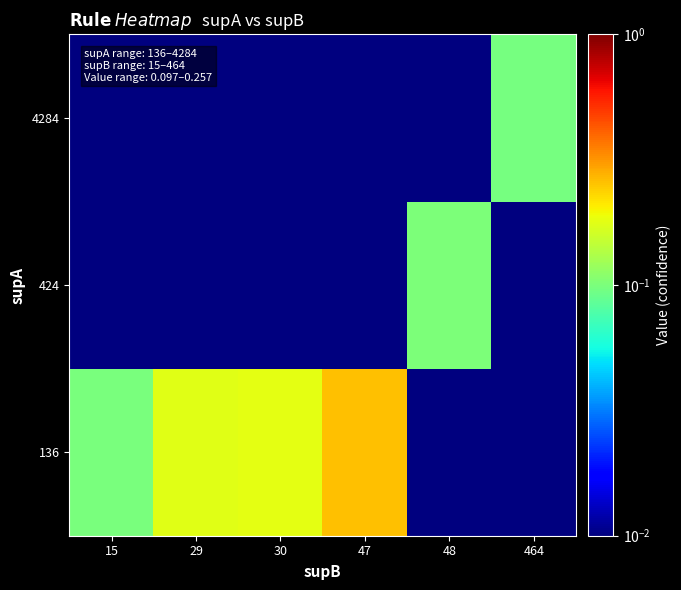

List the series in order of their peak value, lowest first.

4284, 424, 136